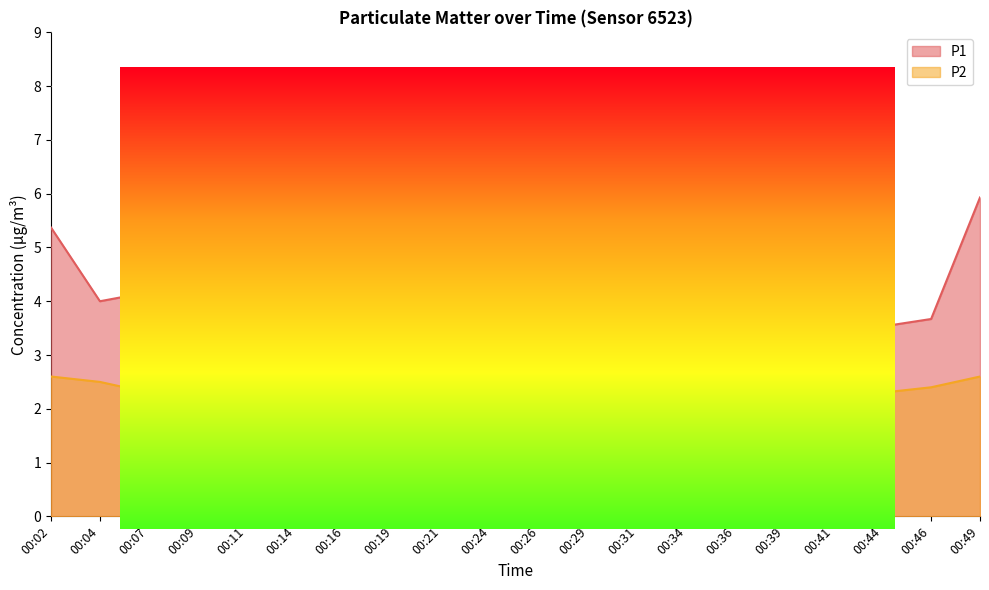

True or false: P1 and P2 intersect in this chart.

False